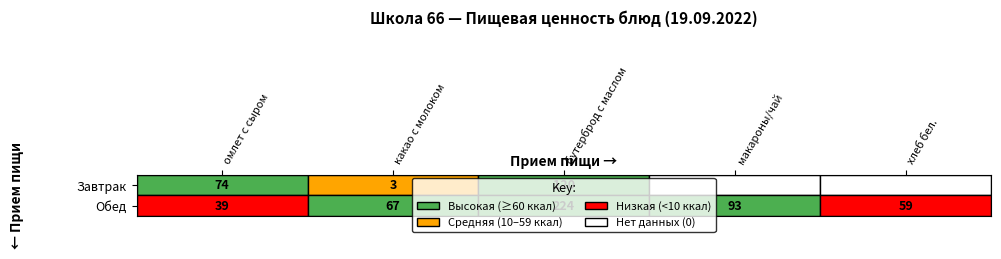

What is the greatest value displayed?

224